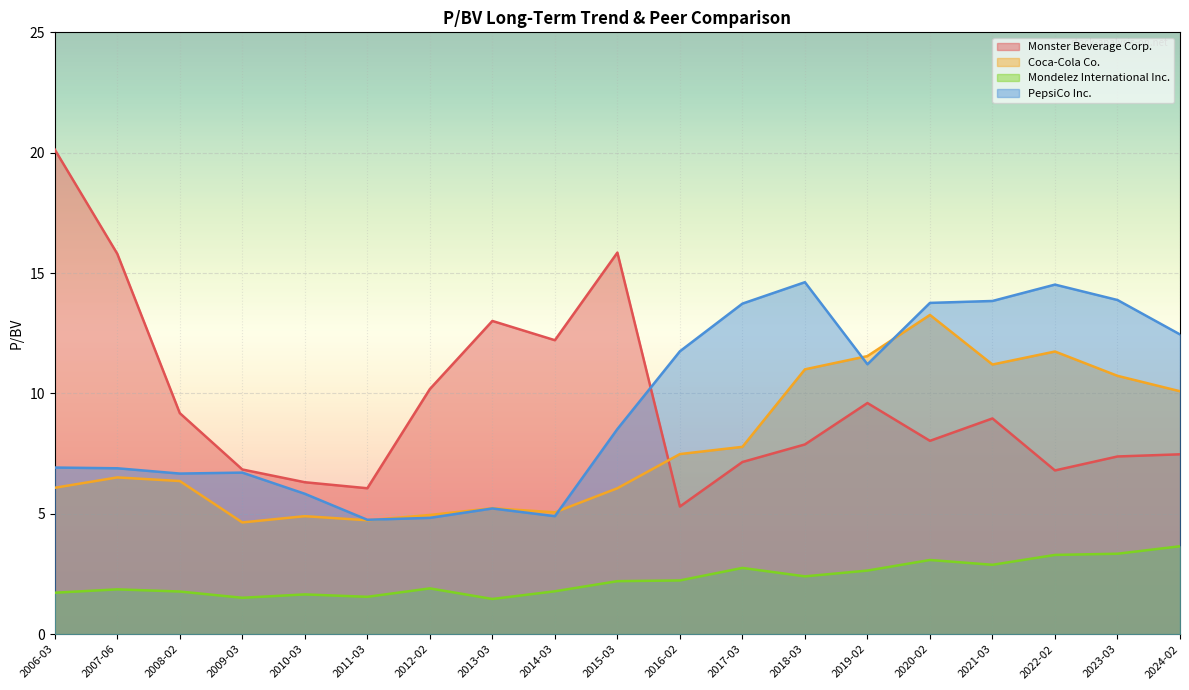

What position from the left is 2022-02?

17